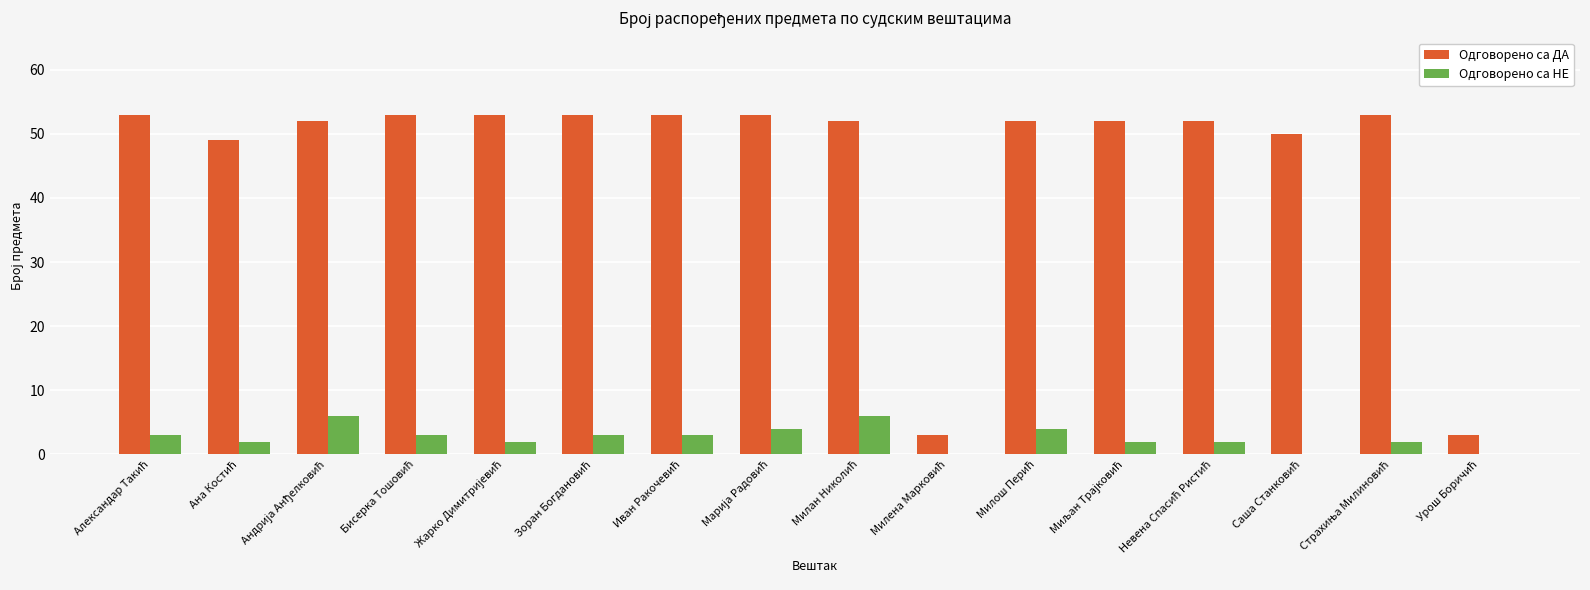

Reading left to right, what are all the values shown in this chart?

Одговорено са ДА: 53	49	52	53	53	53	53	53	52	3	52	52	52	50	53	3
Одговорено са НЕ: 3	2	6	3	2	3	3	4	6	0	4	2	2	0	2	0